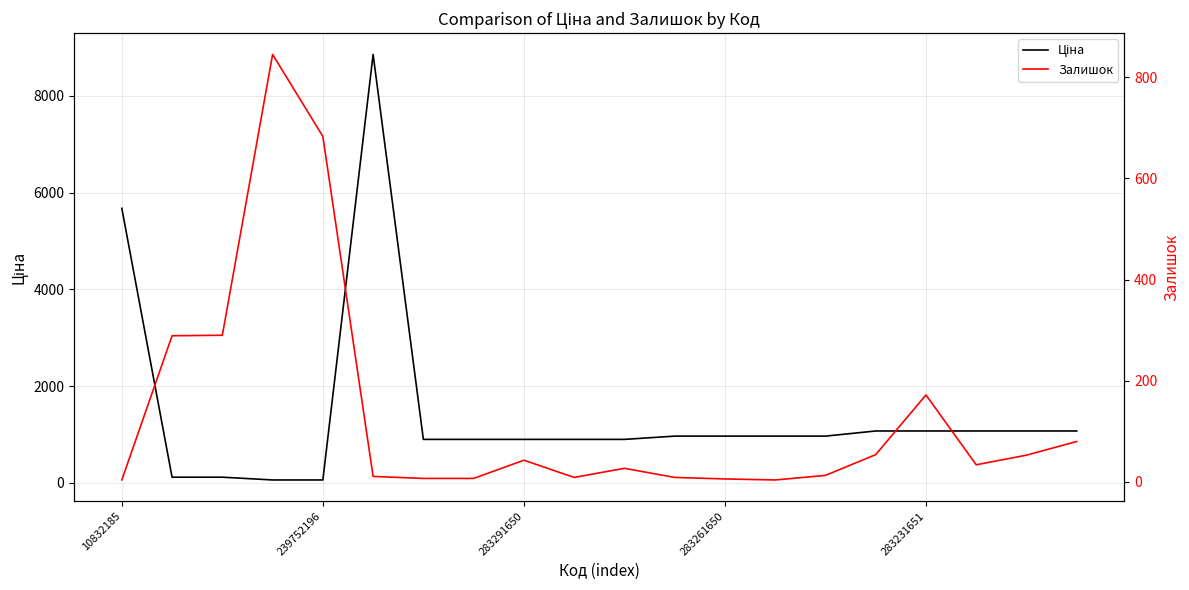

At which category is the sum across all series the highest?

5